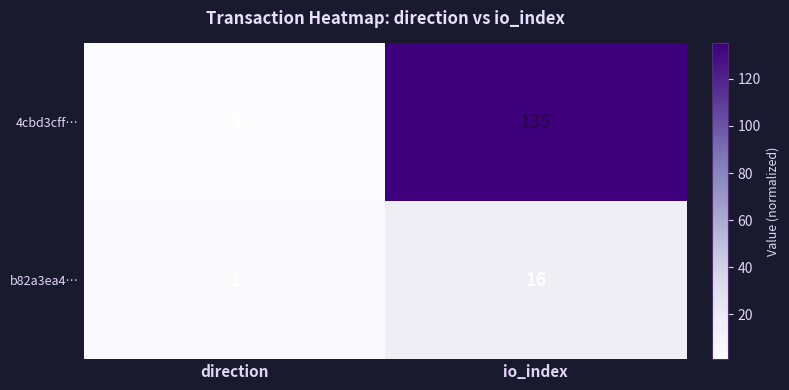

Which series has the widest spread of values?

4cbd3cff…